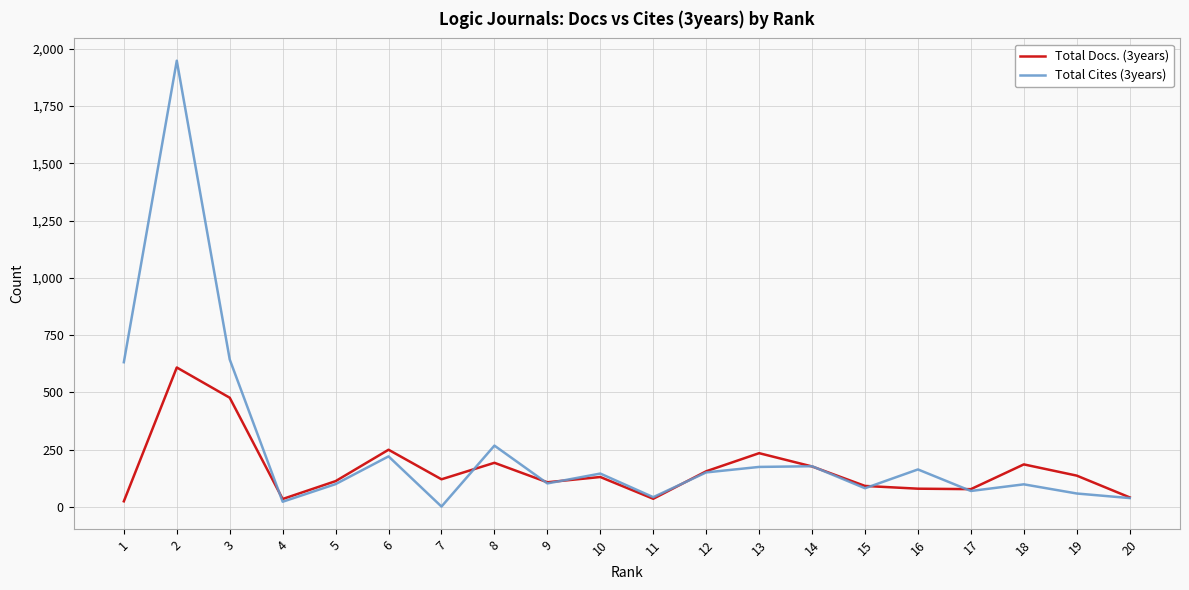

Which series has the widest spread of values?

Total Cites (3years)